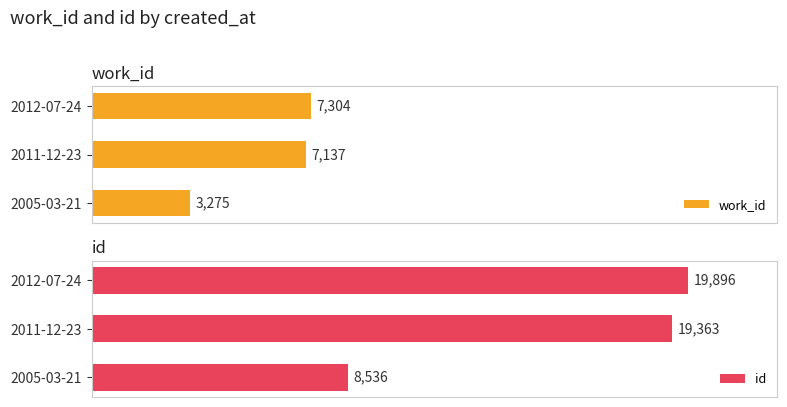

Are the bars grouped side by side (vs. stacked)?

Yes